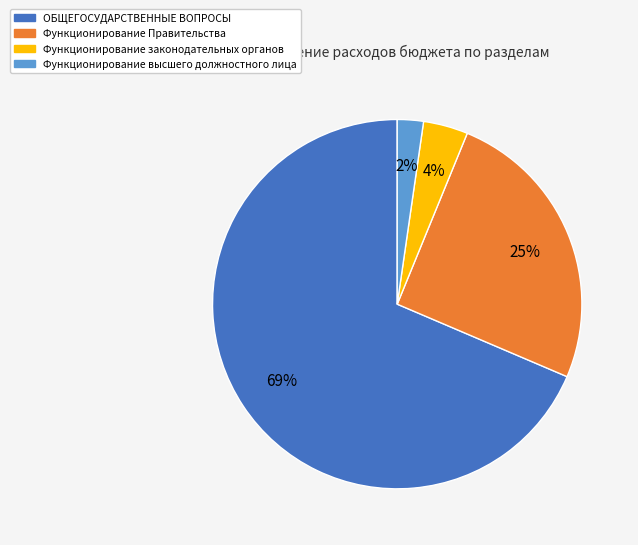

Do Функционирование высшего должностного лица and ОБЩЕГОСУДАРСТВЕННЫЕ ВОПРОСЫ together represent more than half of the pie?

Yes